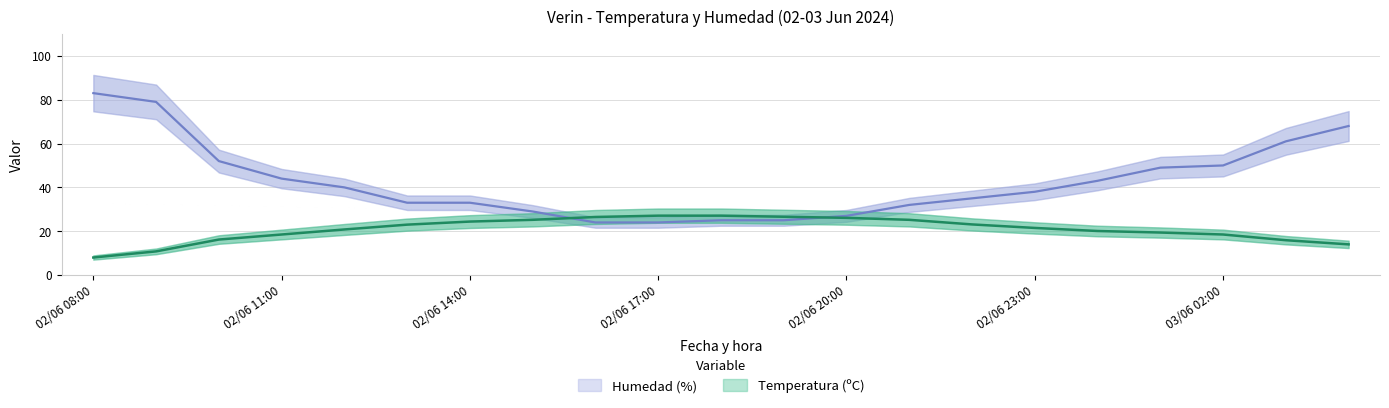

The value of Humedad (%) at 03/06 04:00 is 25.9. True or false?

False